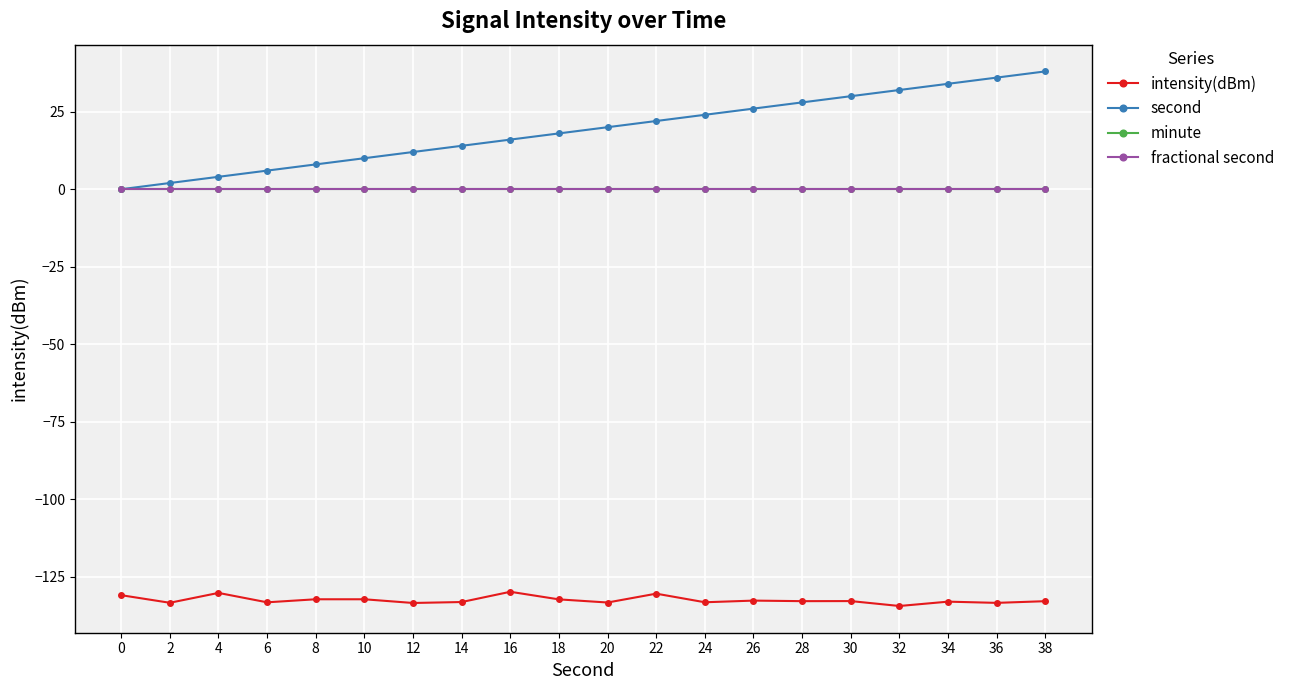

Rank the categories by second value from highest to lowest.

38, 36, 34, 32, 30, 28, 26, 24, 22, 20, 18, 16, 14, 12, 10, 8, 6, 4, 2, 0